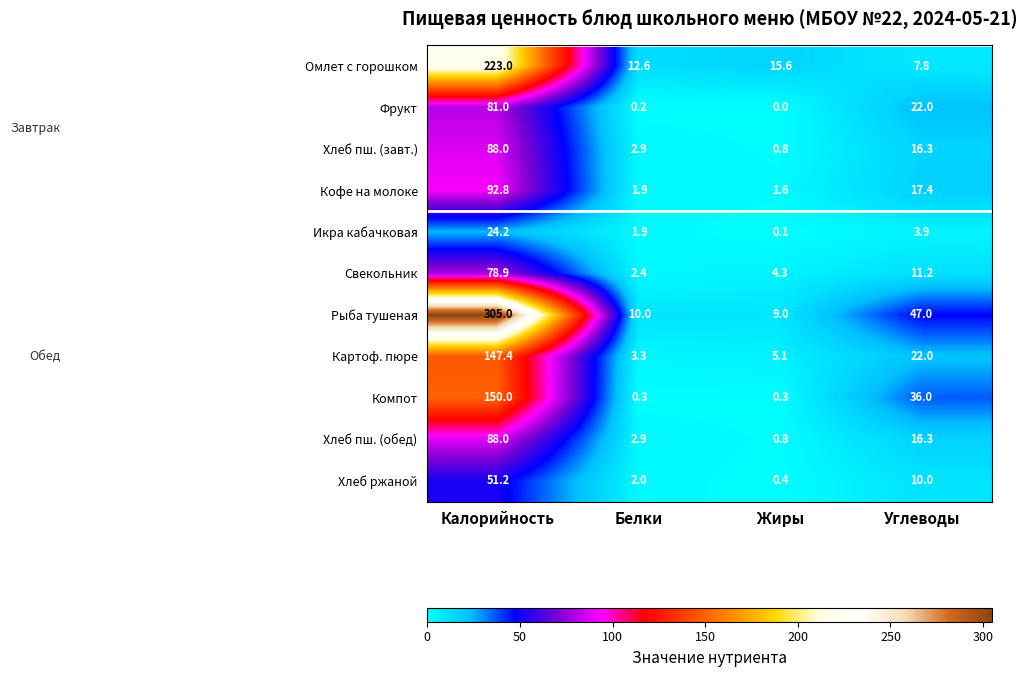

True or false: Свекольник has a value of 5.9 at Жиры.

False